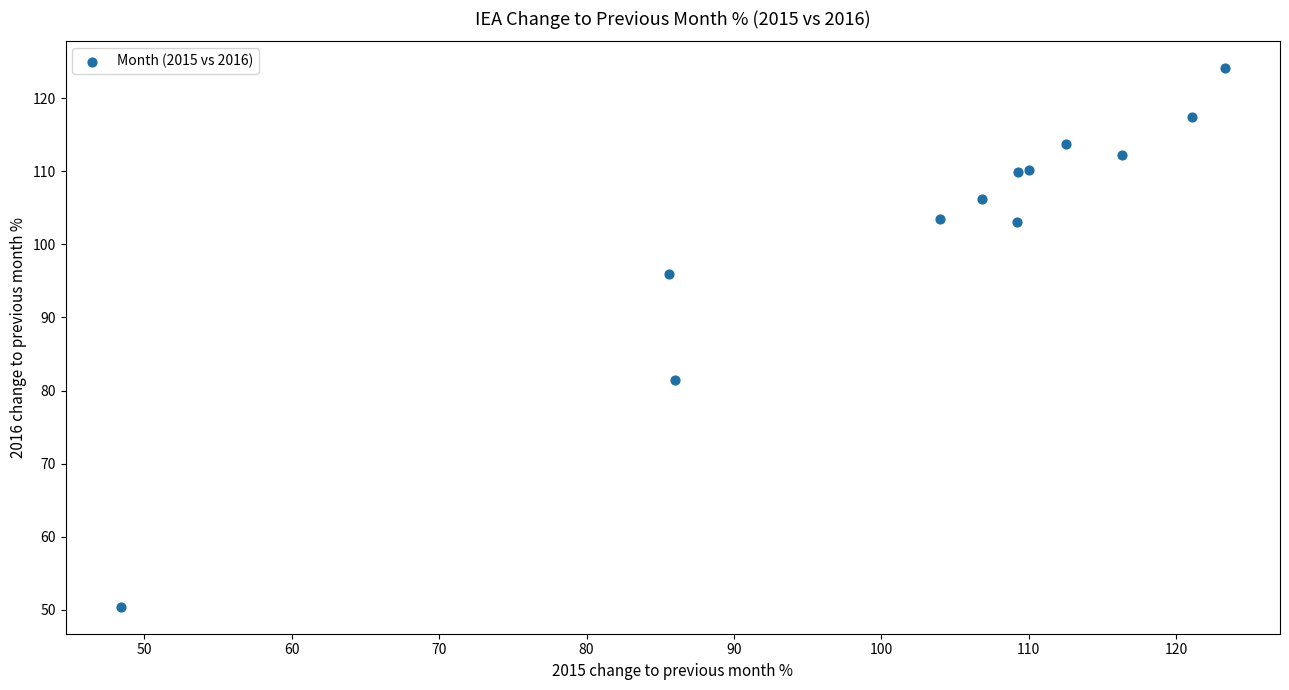

What Y value in the scatter plot is closest to 87?

81.4